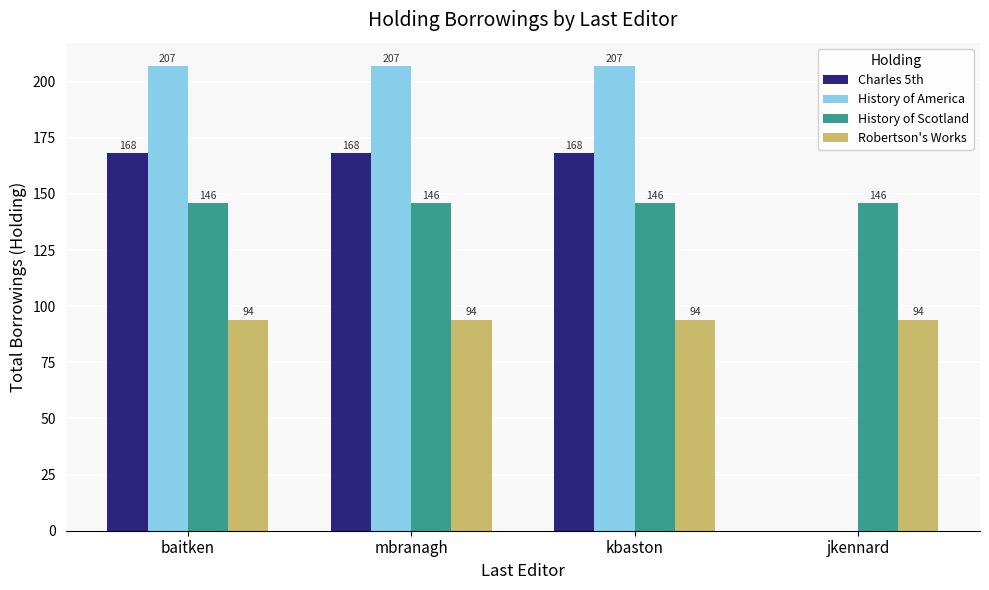

What is the approximate value of History of Scotland at mbranagh?

146